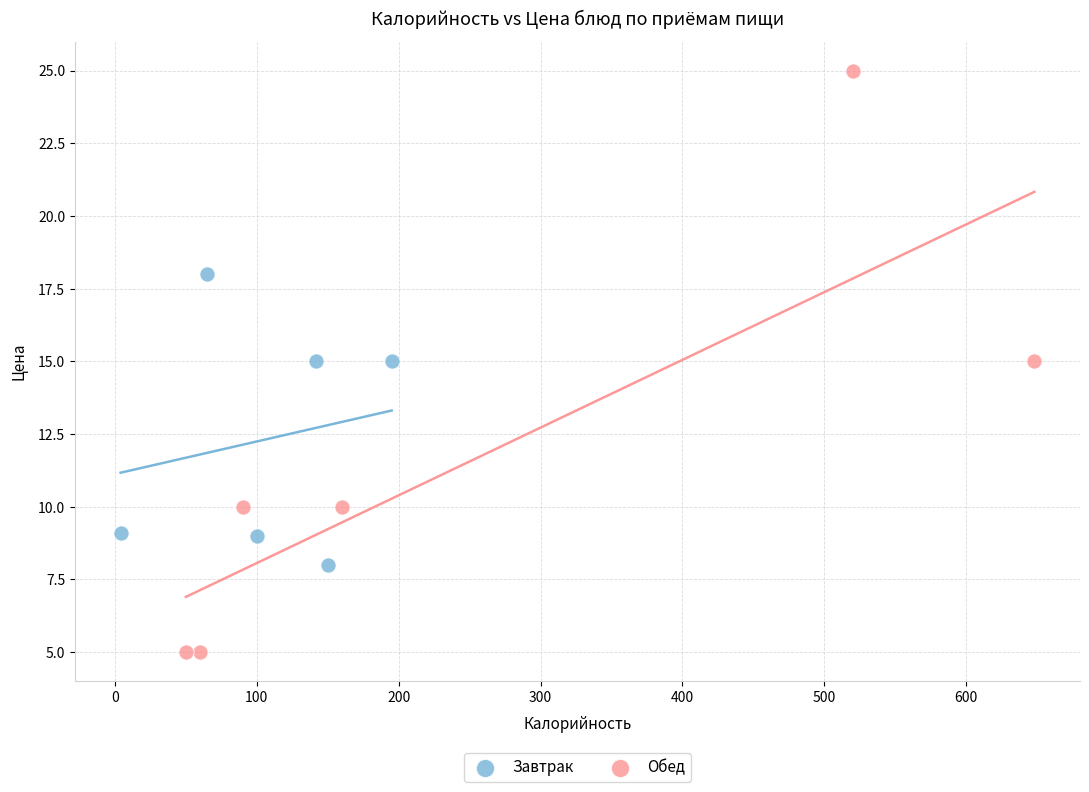

What are all the series names shown in the legend?

Завтрак, Обед